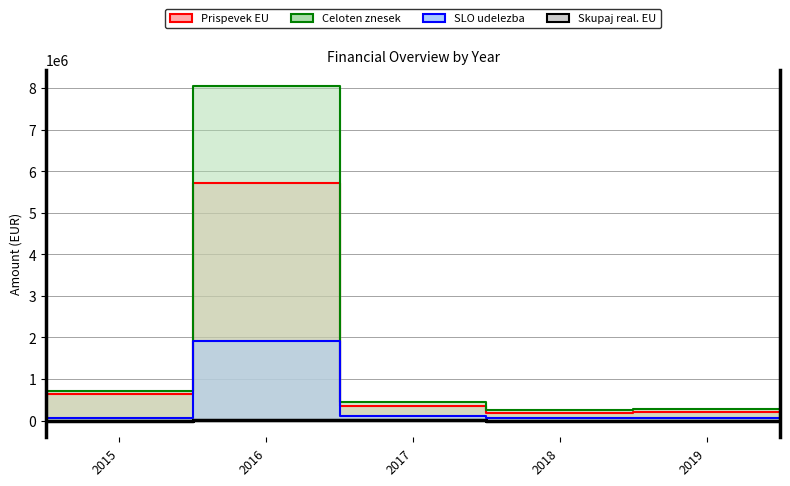

What is the minimum value for Prispevek EU?

187500.0